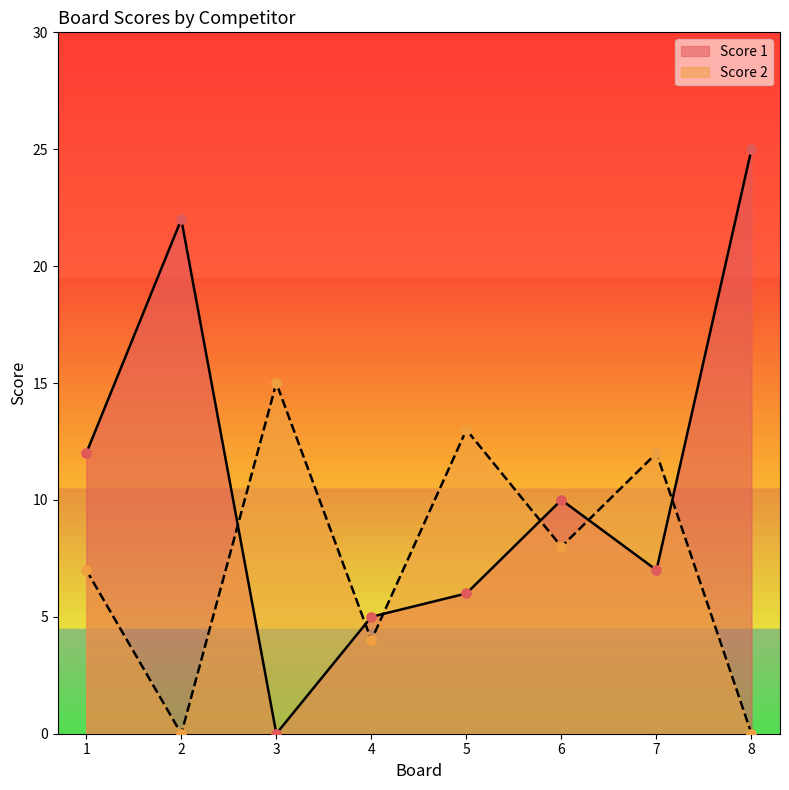

Which series has the largest Y range (max minus min)?

Score 1